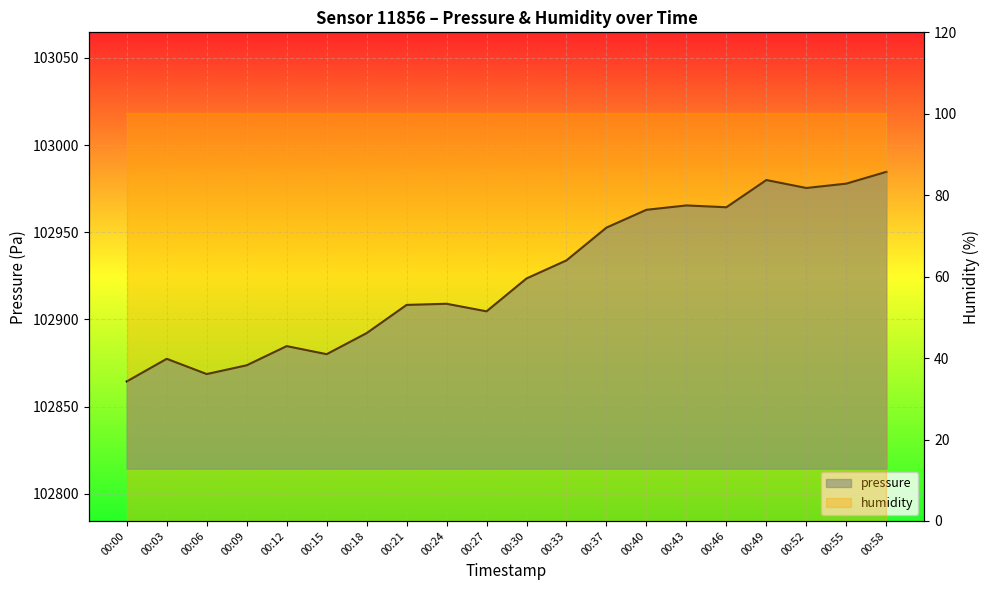

Where is the first local maximum?

00:03